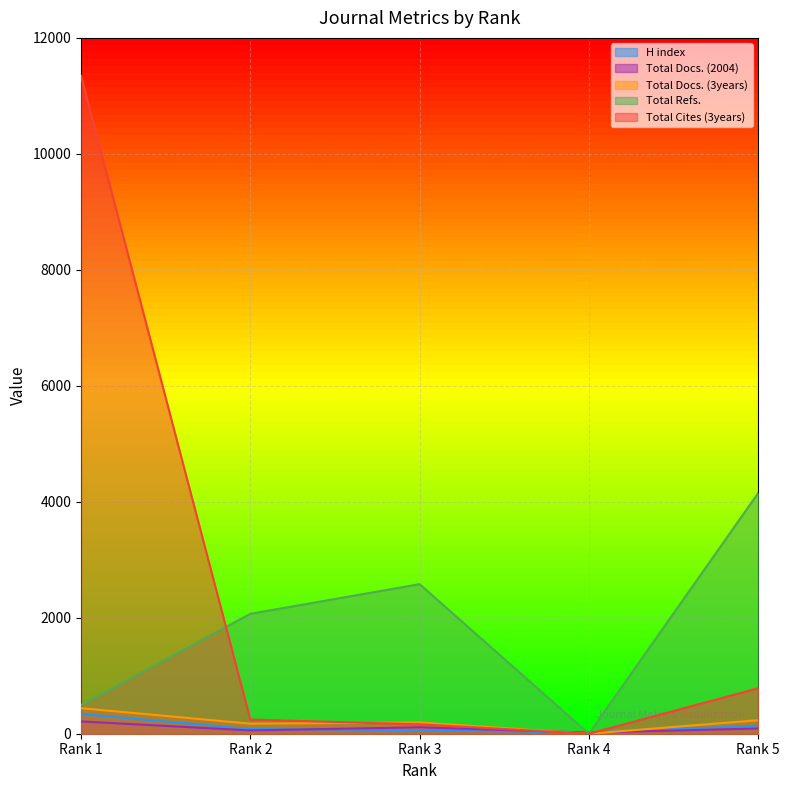

What is the sum of the Total Docs. (2004) values at Rank 2 and Rank 3?

168